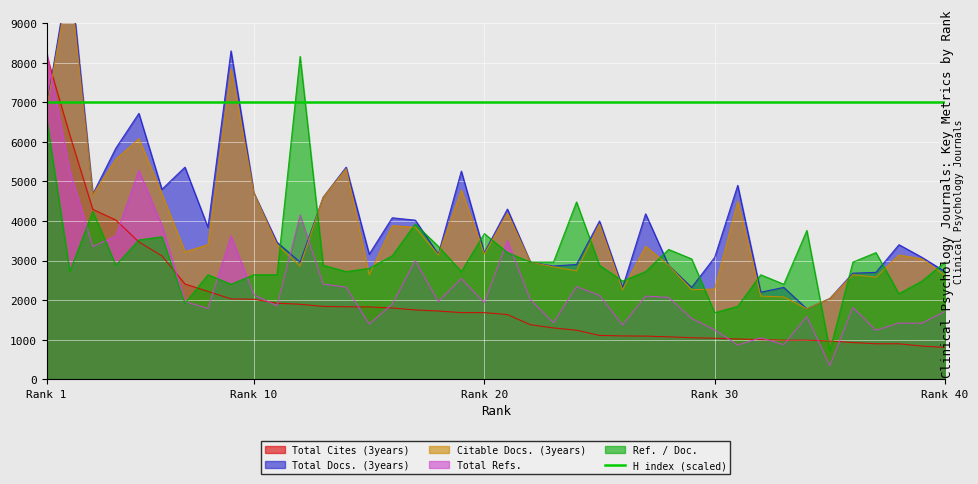

Which series has the largest total across all categories?

Total Docs. (3years)